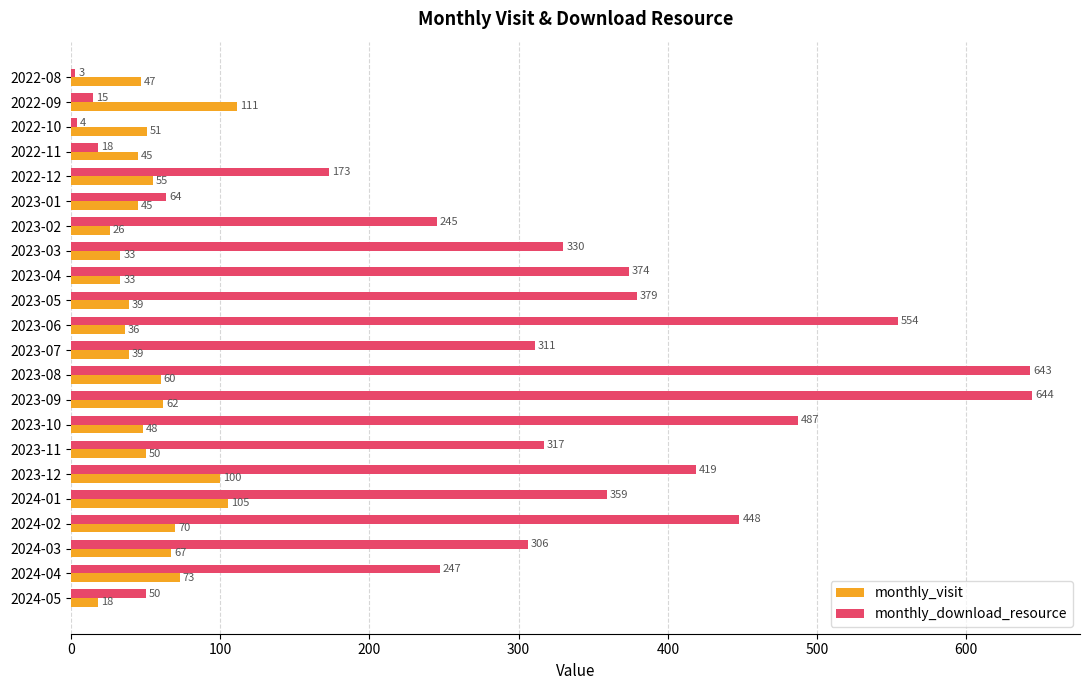

Which series has the widest spread of values?

monthly_download_resource